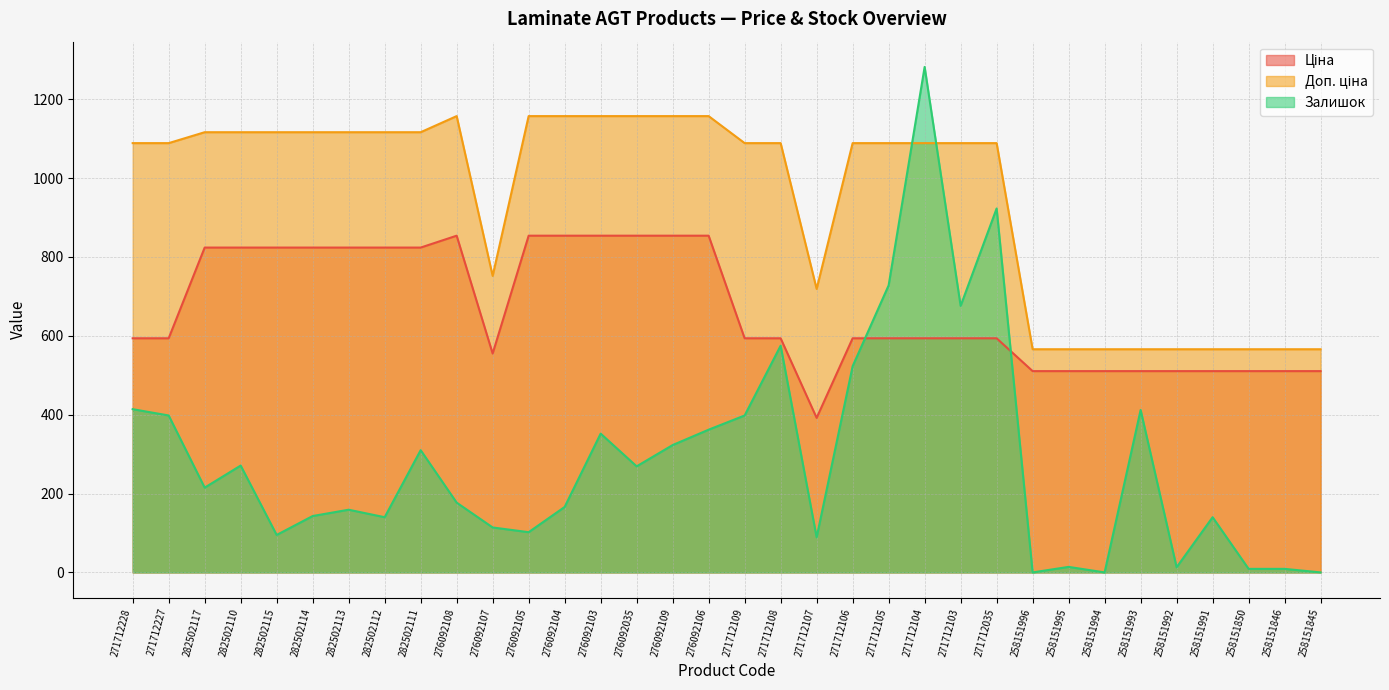

After their last crossing, which series has the higher values: Залишок or Доп. ціна?

Доп. ціна